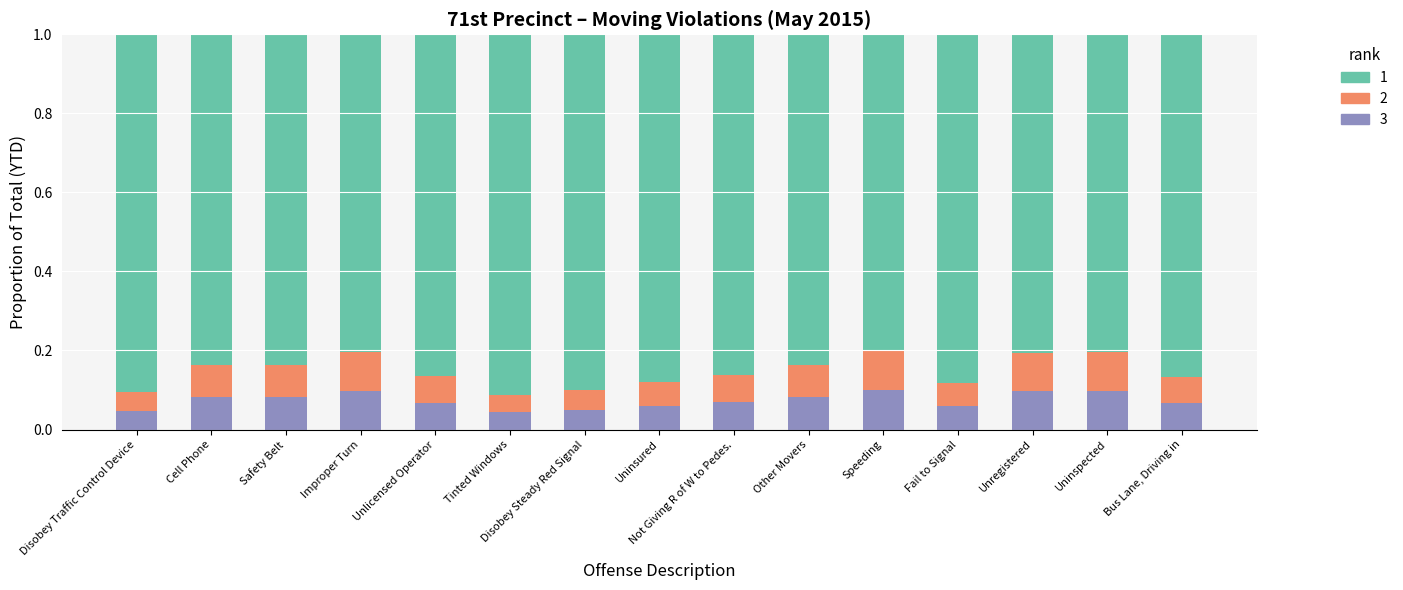

What is the total value across all series at Bus Lane, Driving in?

1.0